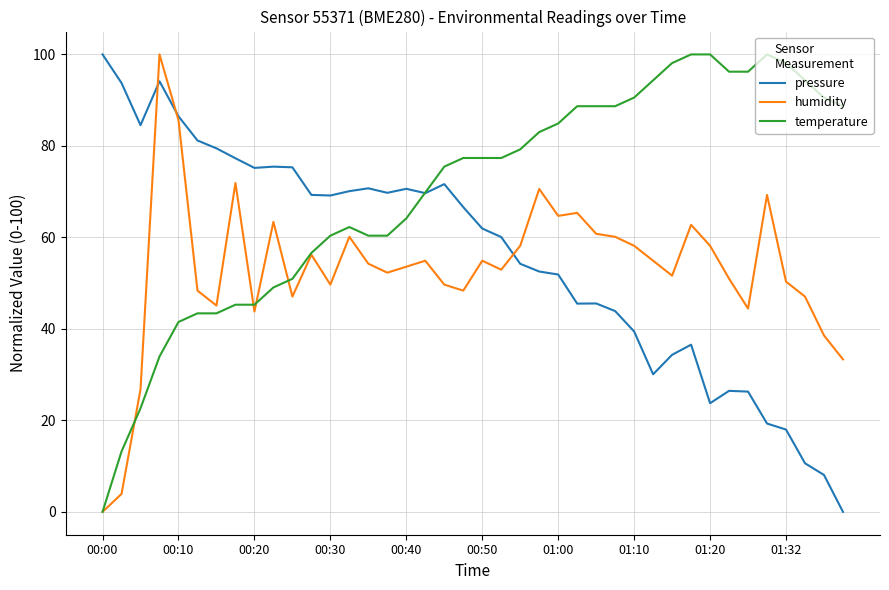

How many lines are shown in the chart?

3